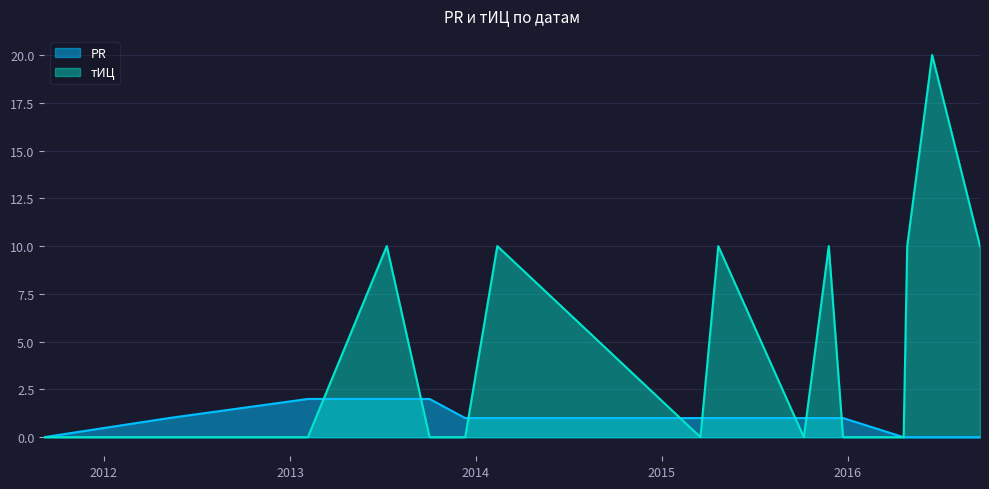

How many intersections are there between PR and тИЦ?

8